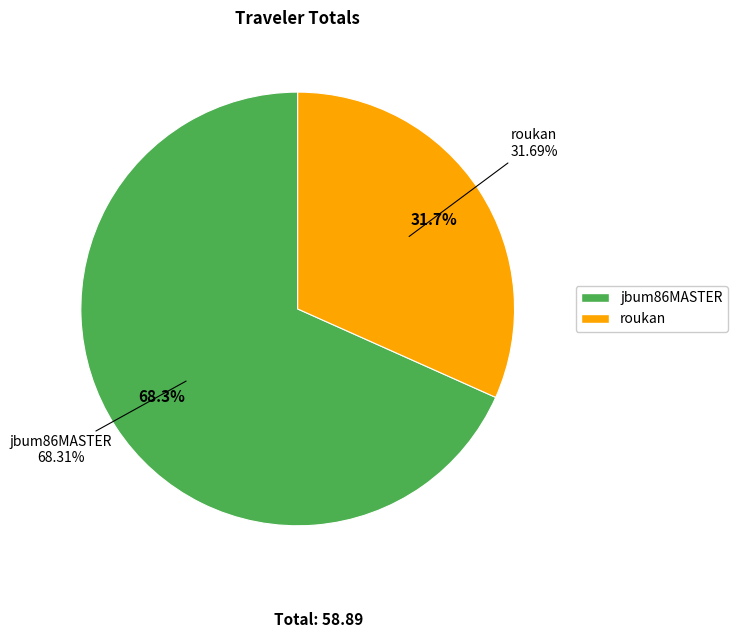

To the nearest percent, what is the average slice percentage?

50%